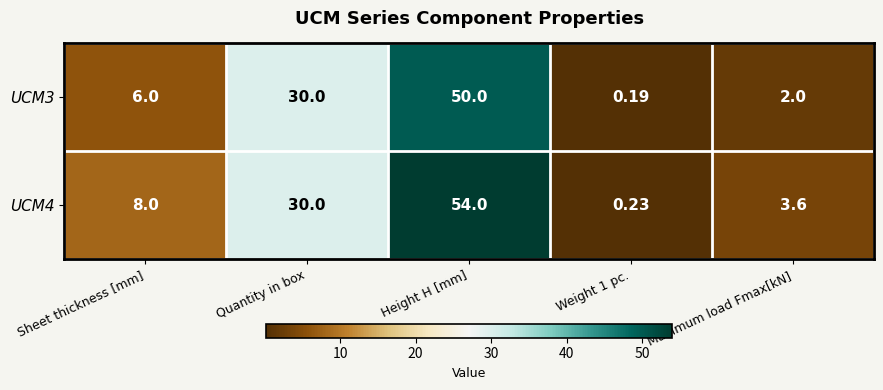

Which category has the highest value in the UCM3 series?

Height H [mm]